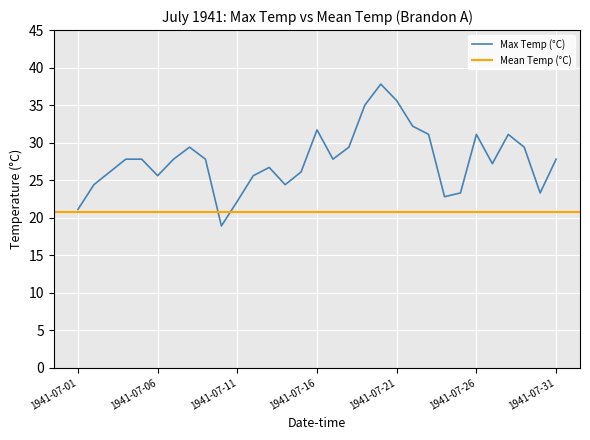

Which category has the lowest value across all series?

1941-07-10